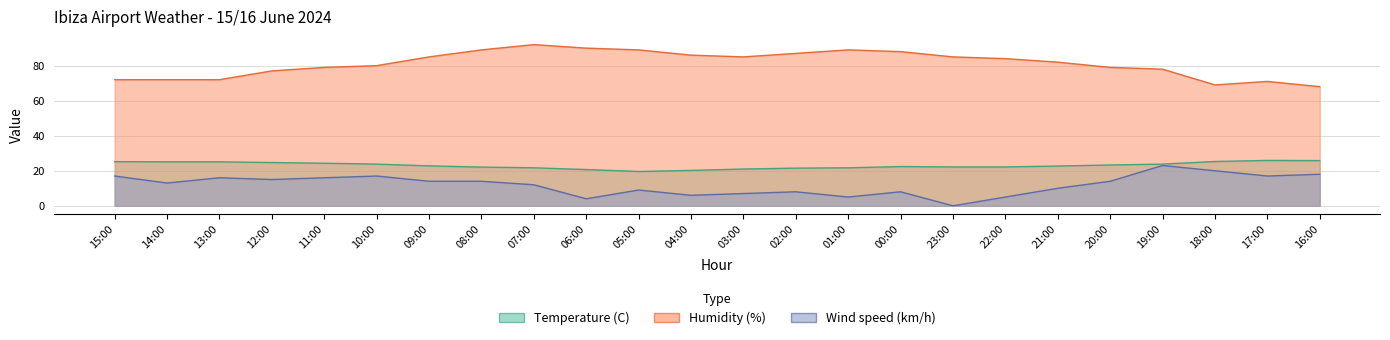

What is the total value across all series at 20:00?

116.3